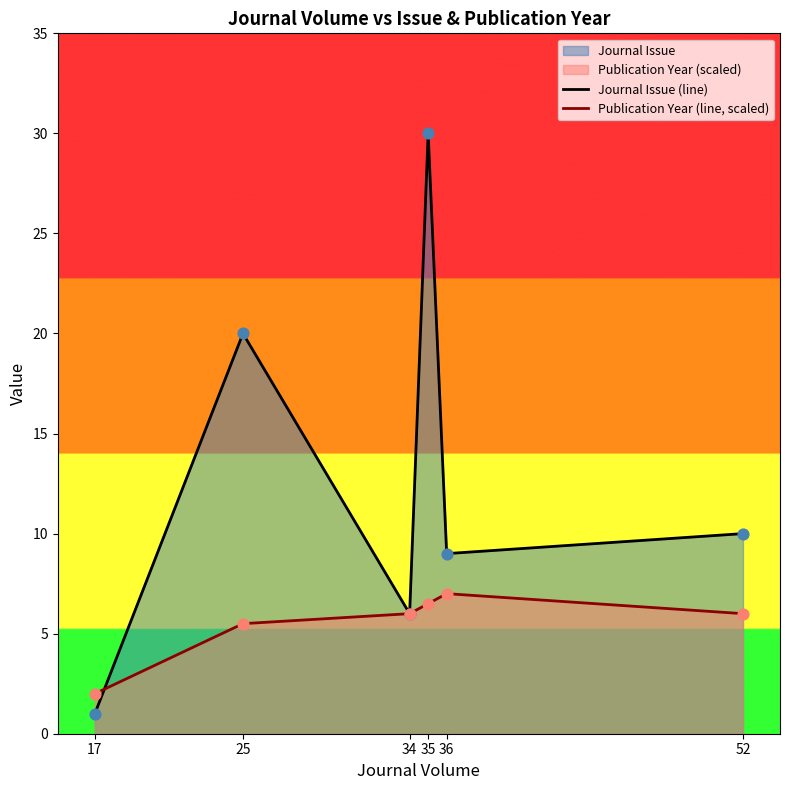

Is the value of Publication Year (line, scaled) at 17 greater than the value of Journal Issue (line) at 35?

No